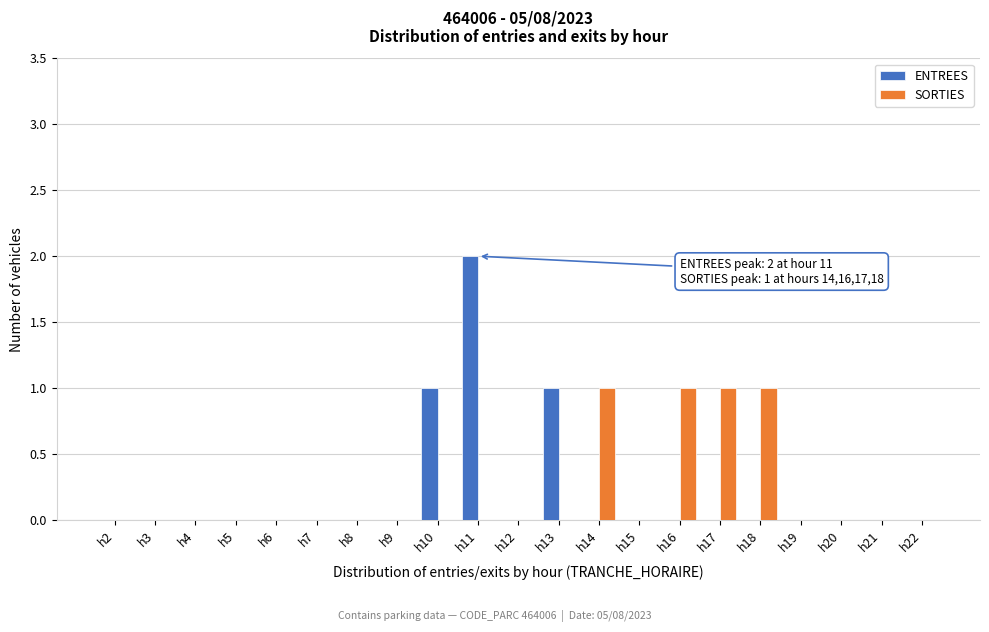

Which label corresponds to the largest value in the chart?

h11